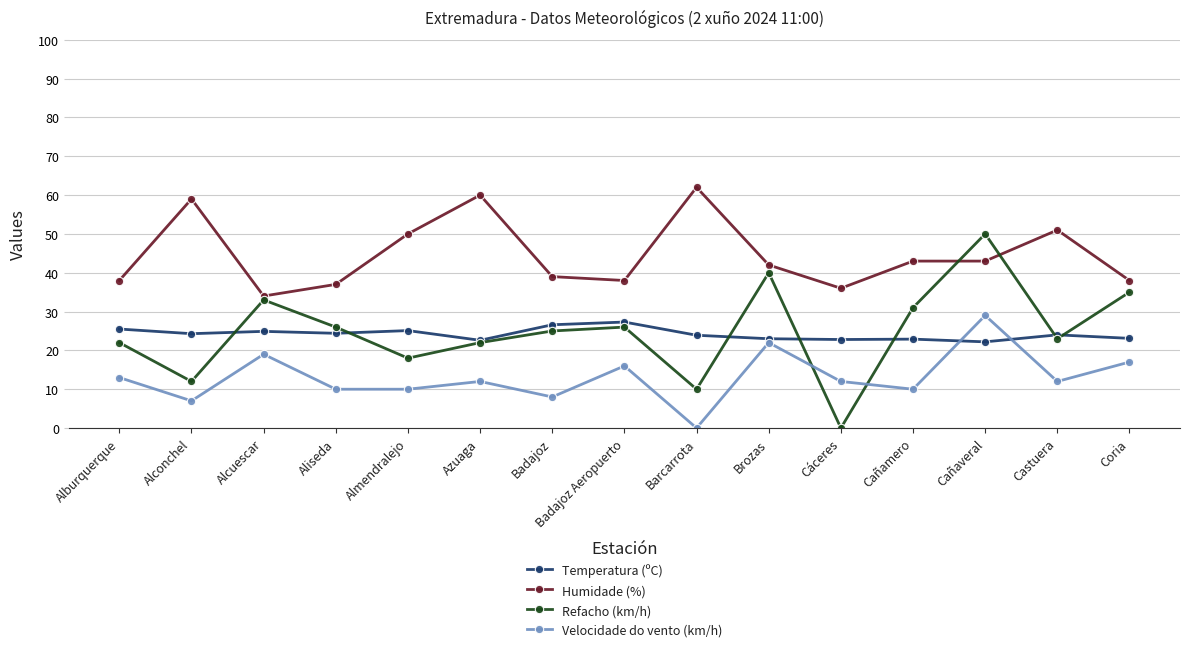

How many intersections are there between Velocidade do vento (km/h) and Refacho (km/h)?

2